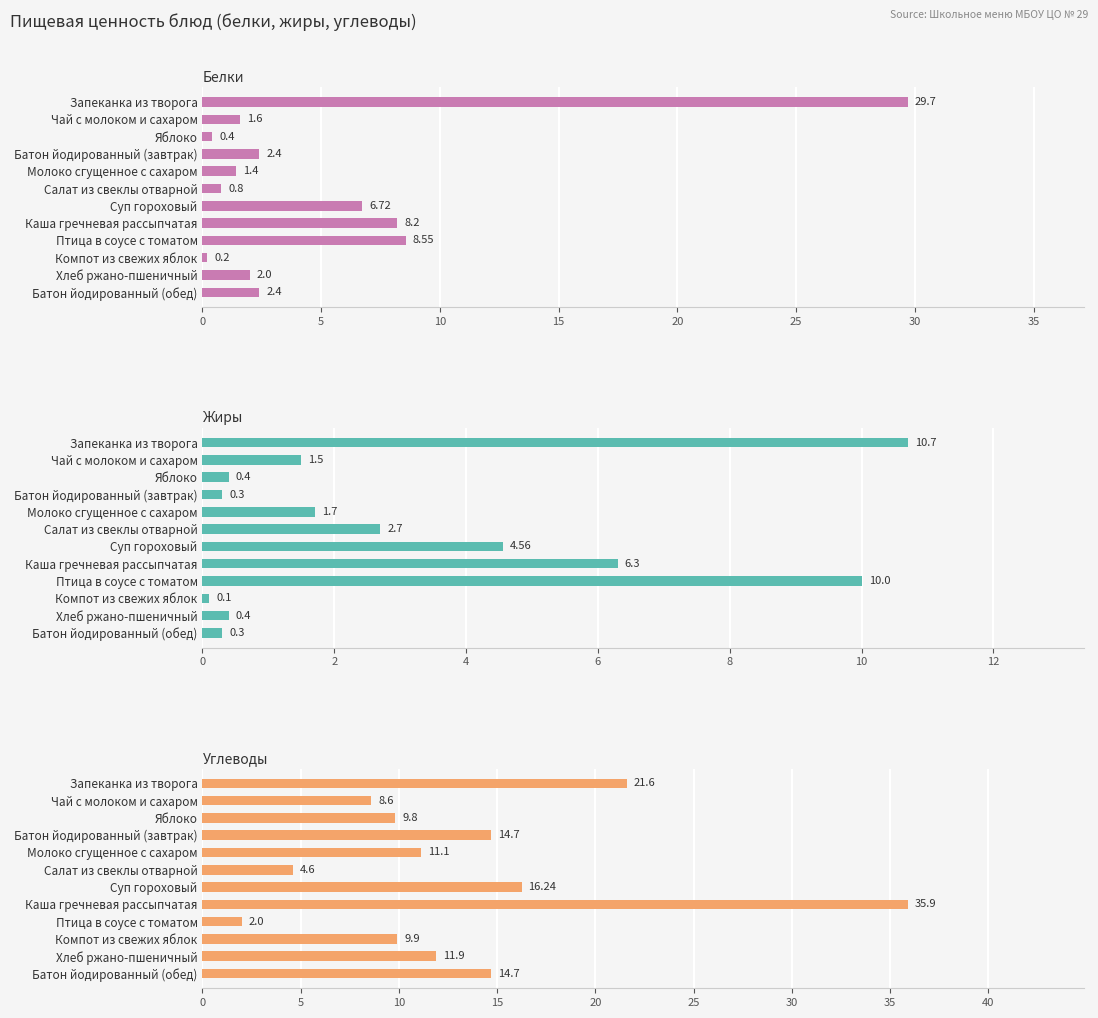

How many values in the Жиры series exceed 1?

7